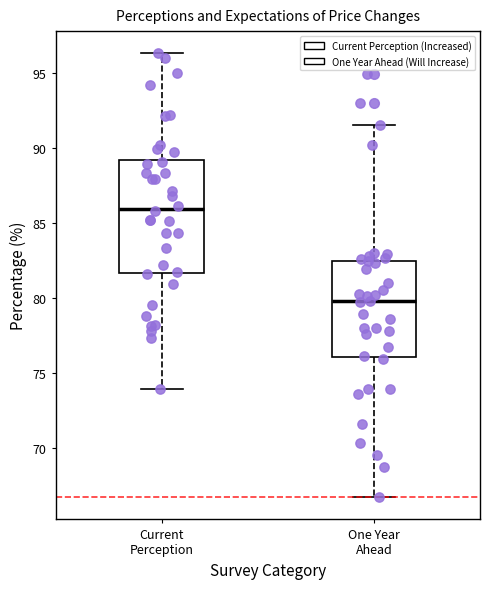

Which box has the lowest median line?

One Year Ahead